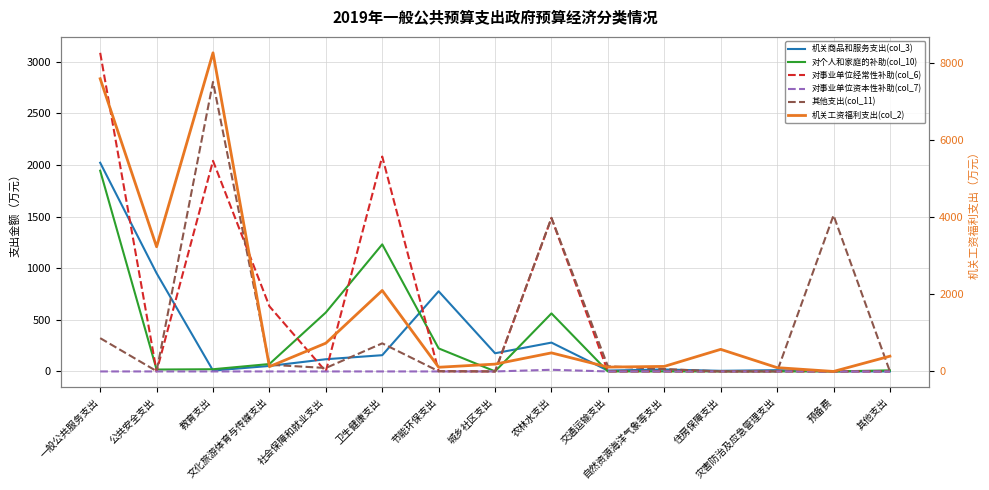

Reading left to right, transcribe all the data shown in this chart.

机关商品和服务支出(col_3): 2021.7	951.3	8.7	53.2	118.2	157.3	776.4	176.1	279.4	8.7	18.8	6.0	12.4	0.0	0.0
对个人和家庭的补助(col_10): 1944.7	18.4	21.2	71.8	571.2	1231.1	223.2	0.9	562.2	0.0	0.0	0.0	0.0	0.0	10.4
对事业单位经常性补助(col_6): 3086.7	0.0	2040.0	630.9	0.0	2081.9	2.0	0.0	1485.1	0.0	0.0	0.0	0.0	0.0	0.0
对事业单位资本性补助(col_7): 0.0	0.0	0.0	0.0	0.0	0.0	0.0	0.0	16.0	0.0	0.0	0.0	0.0	0.0	0.0
其他支出(col_11): 322.6	3.0	2804.8	65.0	33.4	272.2	2.0	0.0	1488.3	50.0	22.9	0.0	0.0	1512.5	0.0
机关工资福利支出(col_2): 7603.5	3238.2	8276.3	124.7	734.5	2103.4	108.7	190.2	482.1	112.8	130.5	573.7	98.6	0.0	396.0